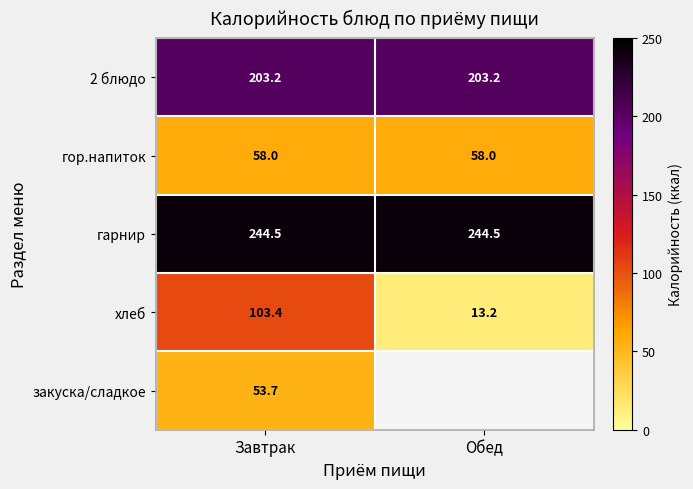

How many series are shown in this chart?

5